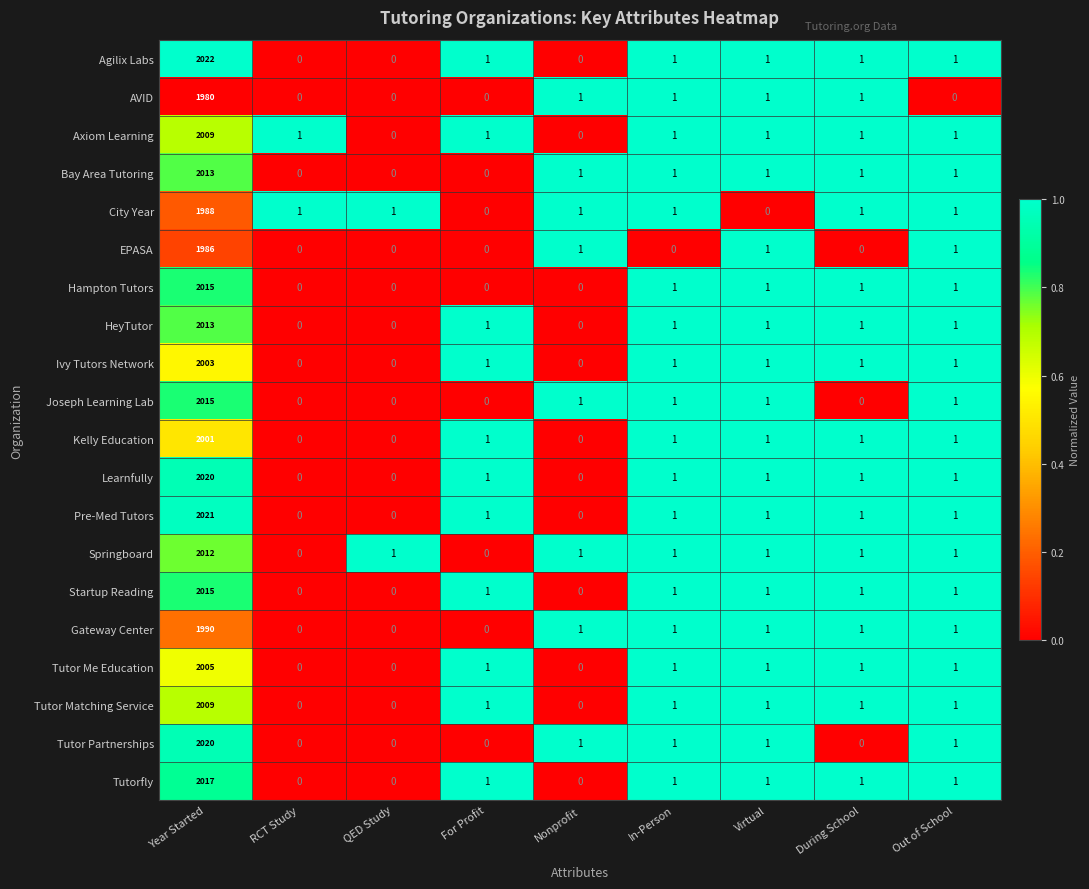

What is the maximum value shown in the chart?

2022